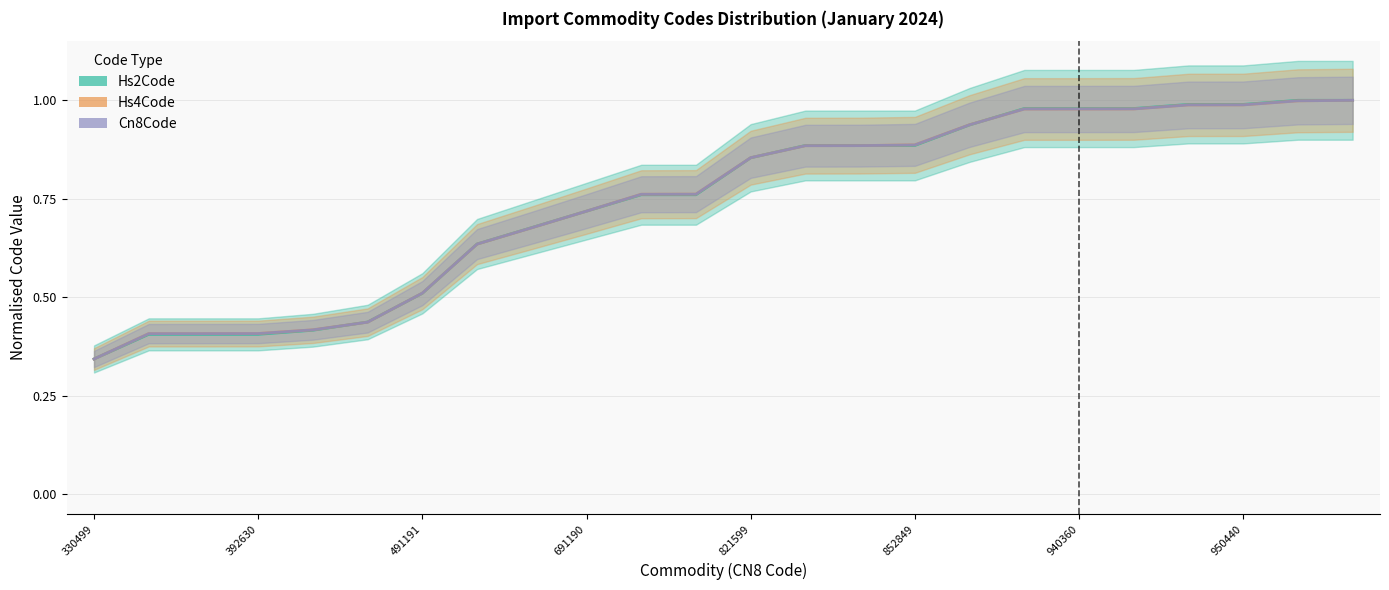

Does the chart have visible grid lines?

Yes